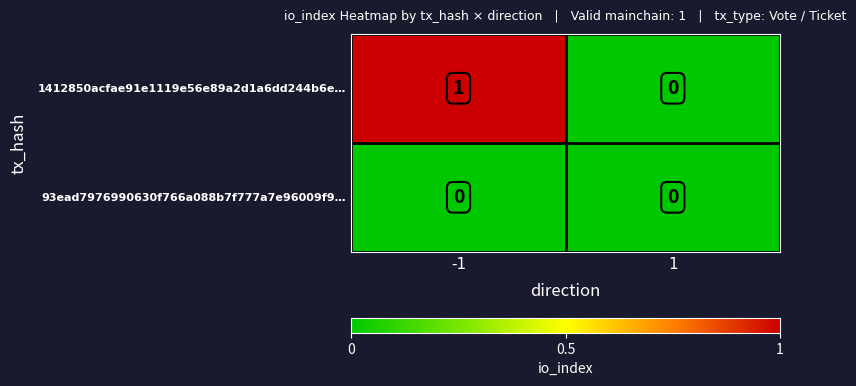

Rank the series by their maximum value, from lowest to highest.

93ead7976990630f766a088b7f777a7e96009f9…, 1412850acfae91e1119e56e89a2d1a6dd244b6e…